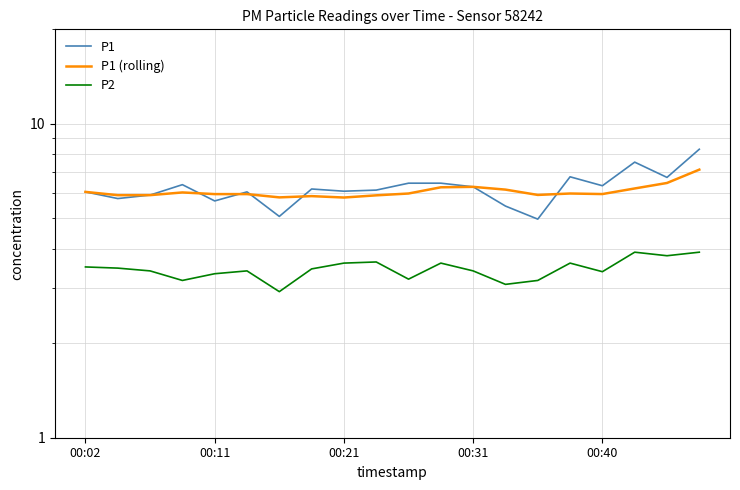

What is the highest value of the P1 (rolling) series?

7.1